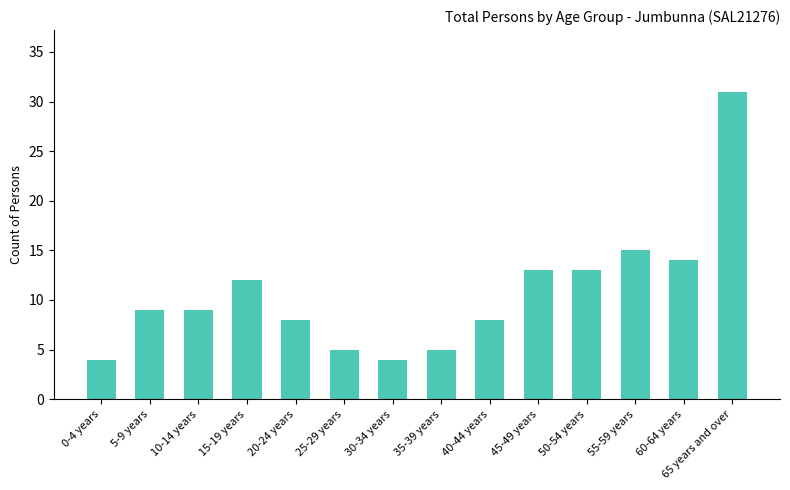

At which label is the value closest to 17?

55-59 years